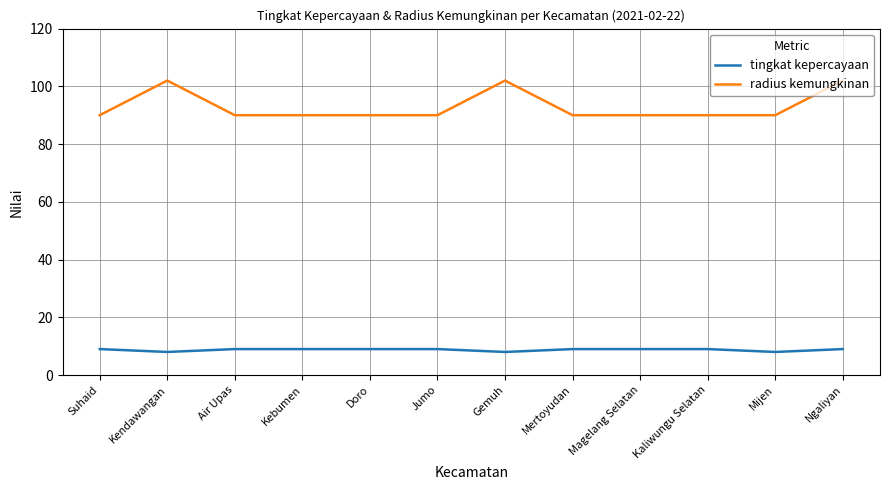

What are all the series names shown in the legend?

tingkat kepercayaan, radius kemungkinan